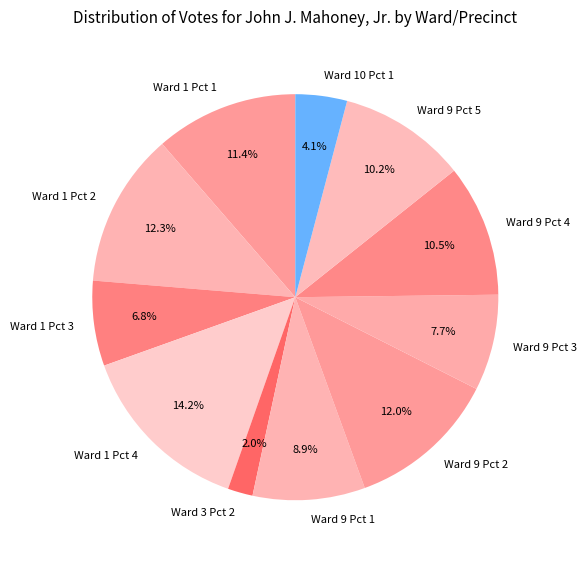

Is Ward 9 Pct 2 the majority of the pie?

No